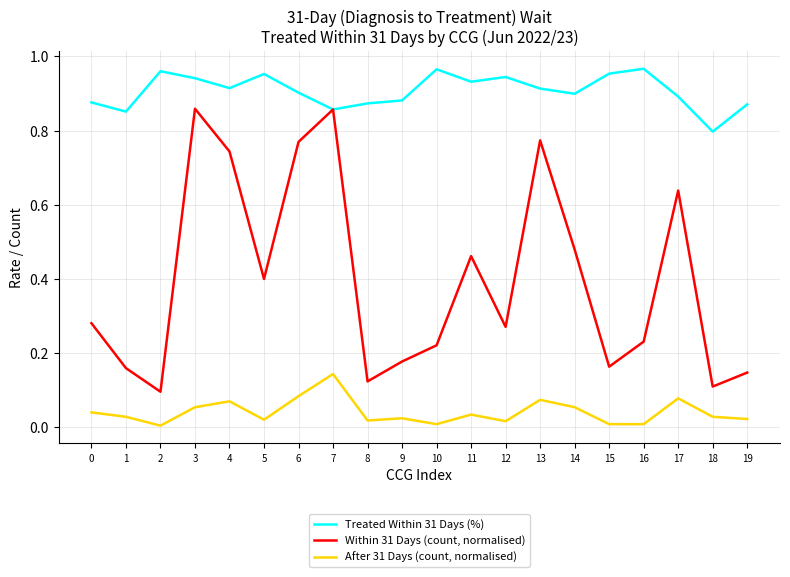

True or false: Within 31 Days (count, normalised) and After 31 Days (count, normalised) intersect in this chart.

False